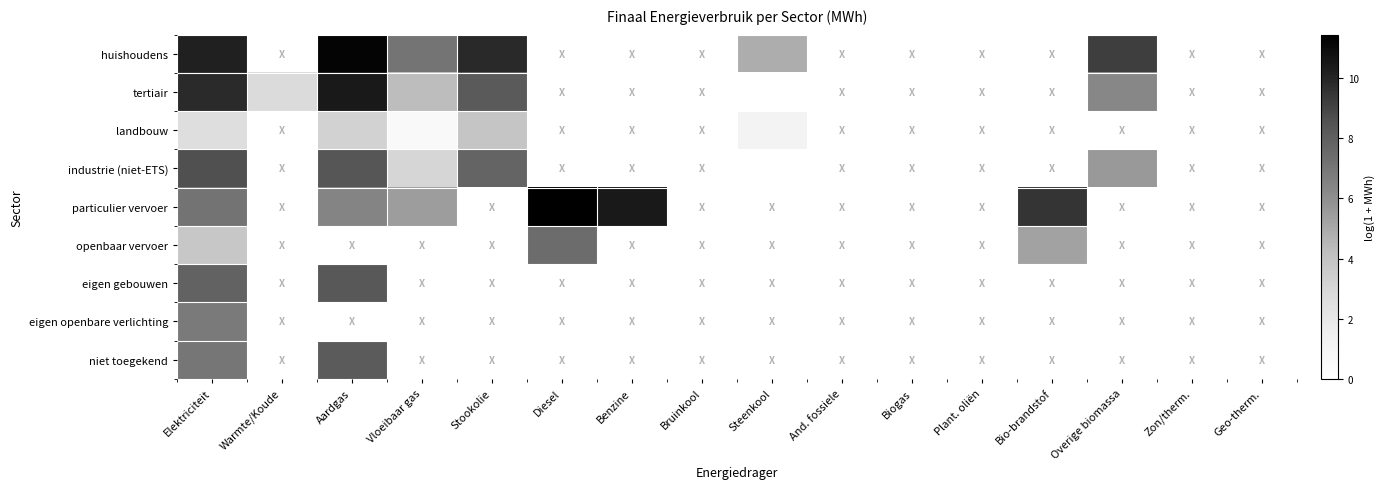

How many data points does each series have?

16